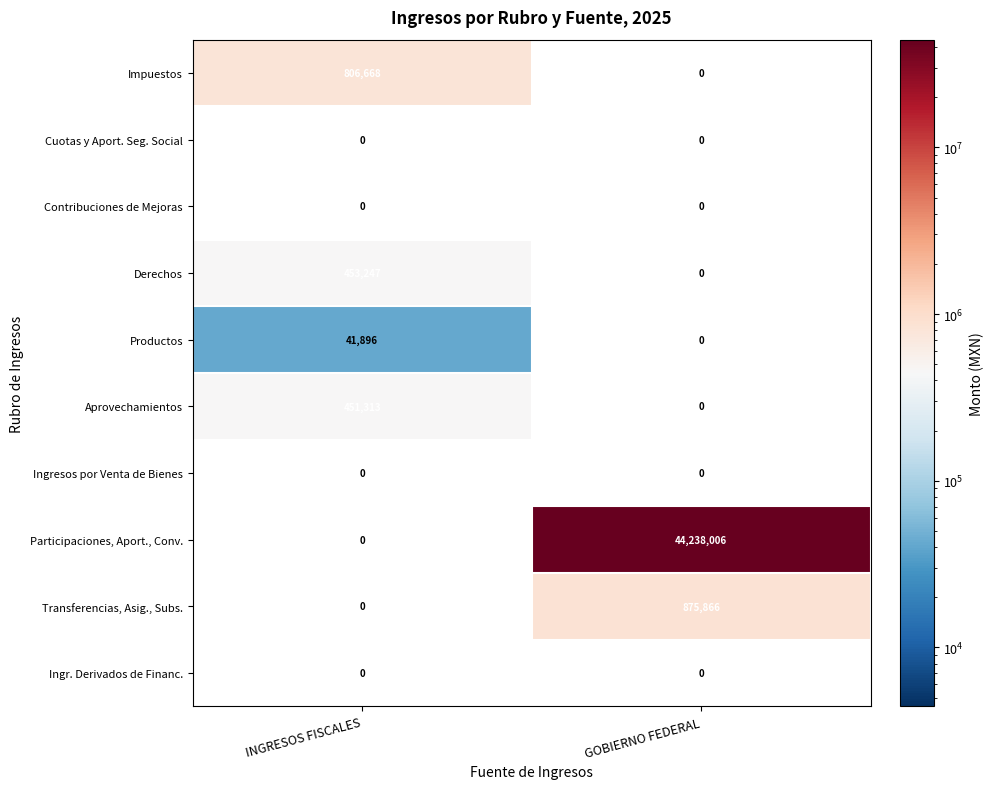

True or false: Impuestos has a value of 352420 at INGRESOS FISCALES.

False